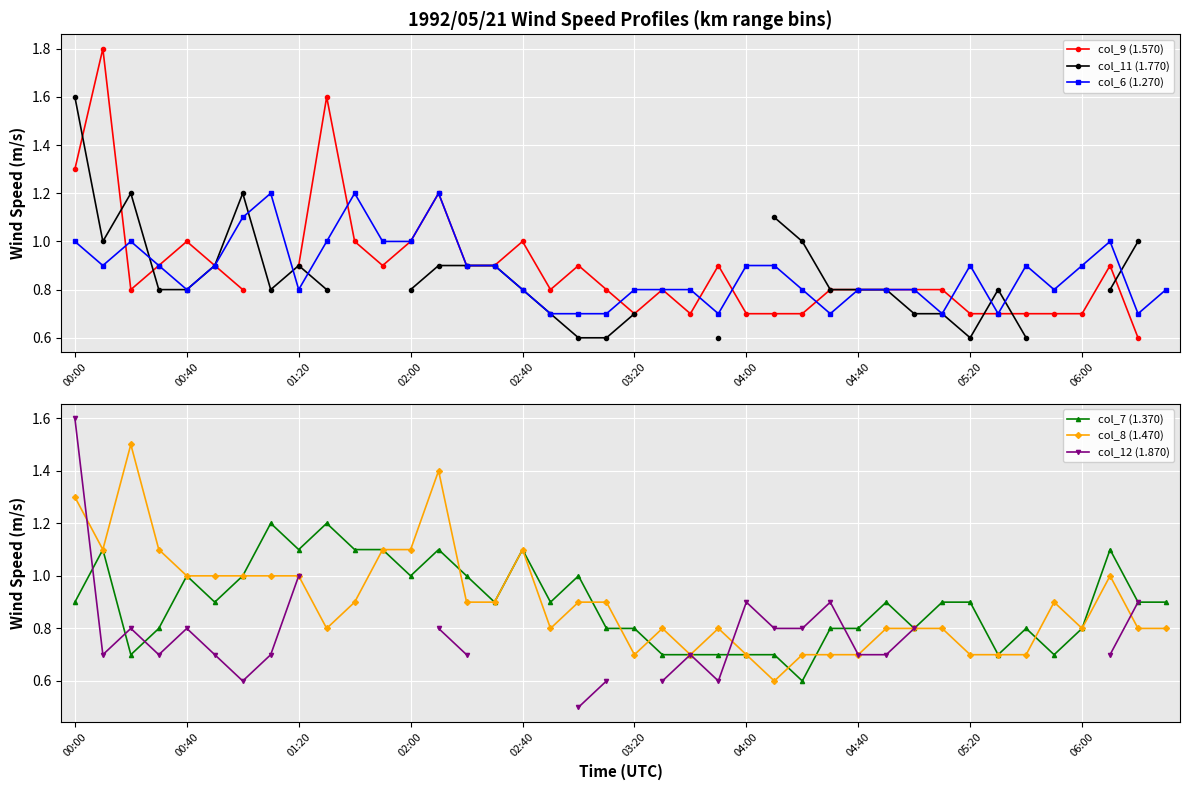

Count the number of categories in the chart.

40